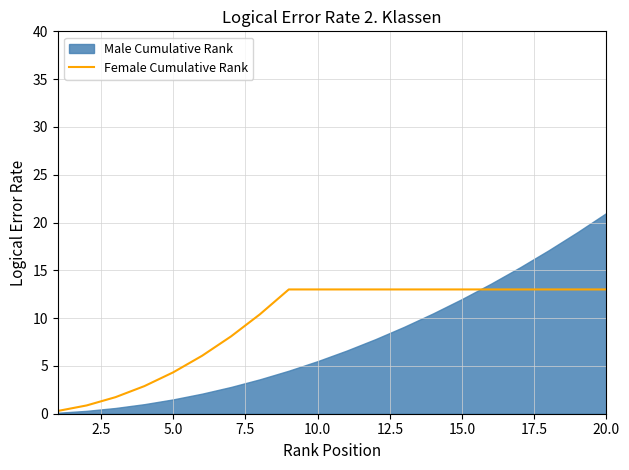

Is it true that Female Cumulative Rank equals 5.8 at 20.0?

False